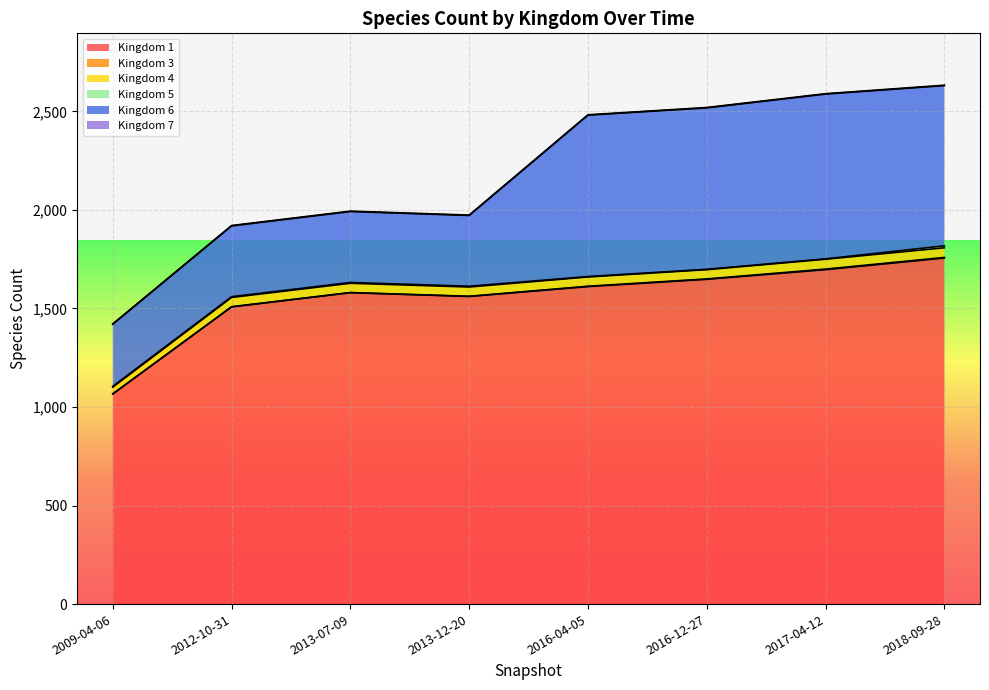

How many lines are shown in the chart?

6